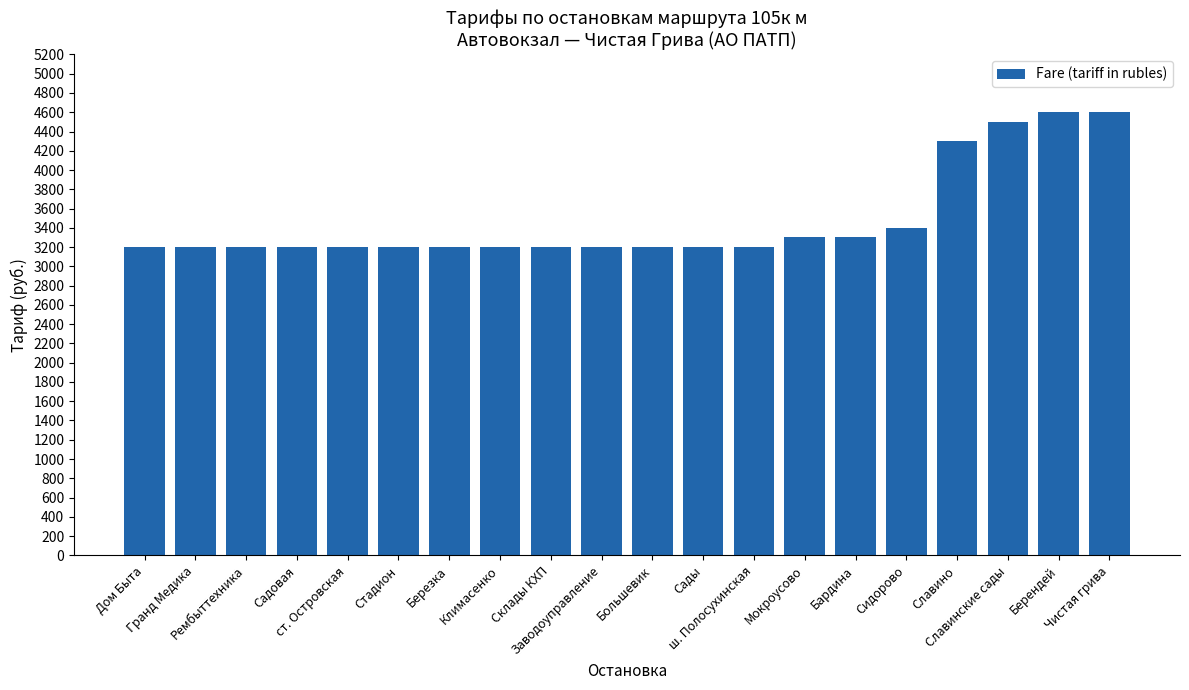

What is the smallest value displayed?

3200